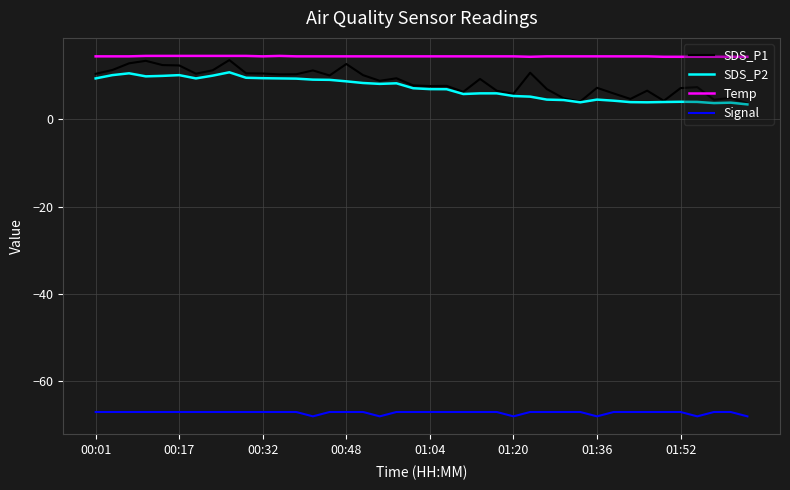

What is the maximum value shown in the chart?

14.5